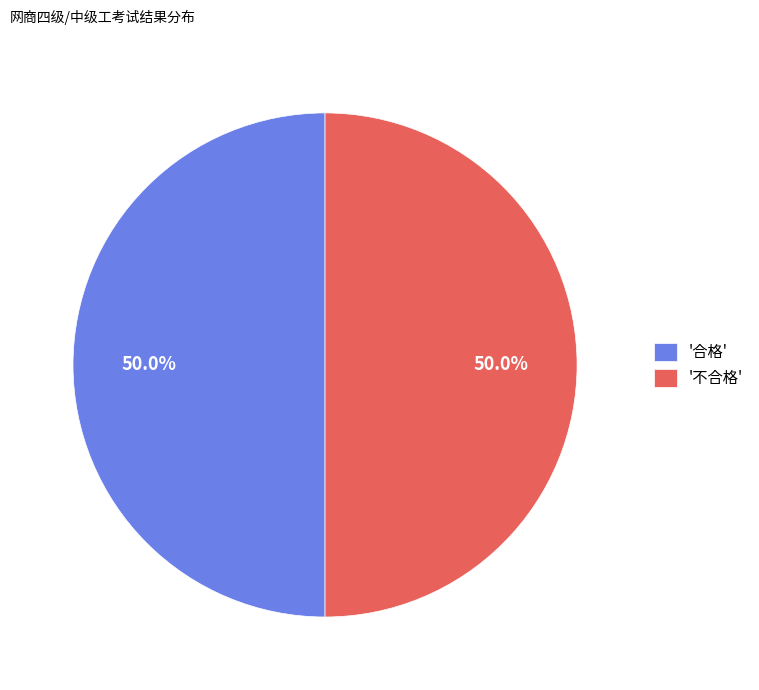

Combined, do '不合格' and '合格' account for over 50%?

Yes